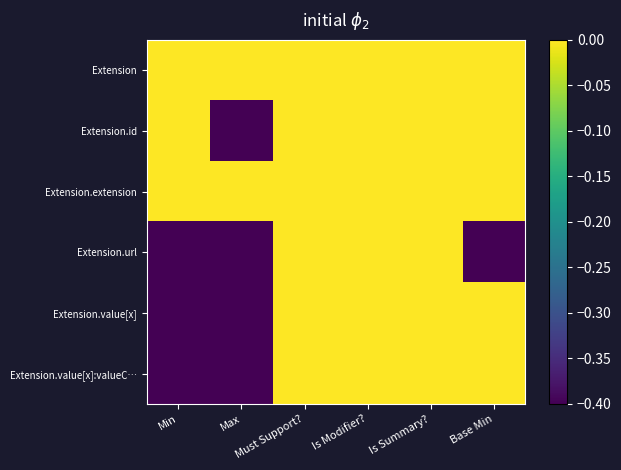

Which series has the largest total across all categories?

Extension